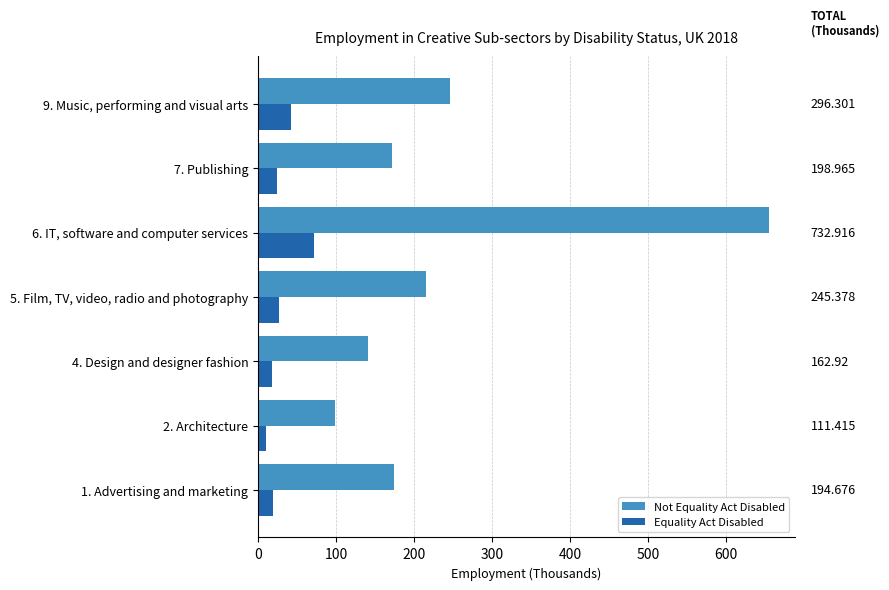

What is the minimum value shown in the chart?

10.3